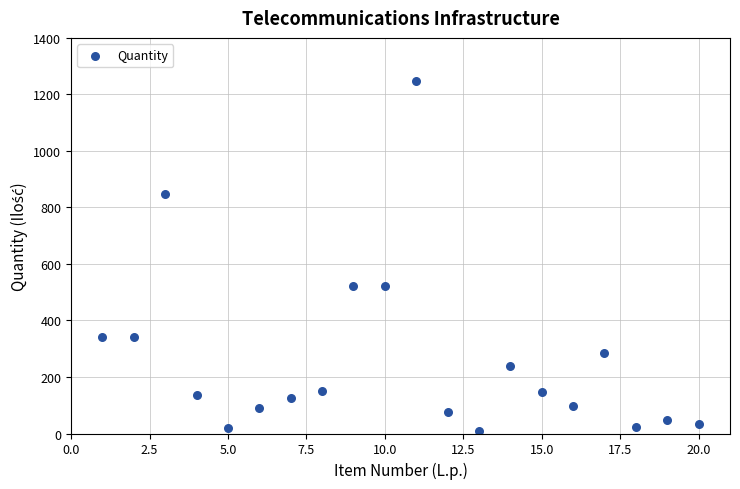

What is the range of Y values (max minus min)?

1237.0